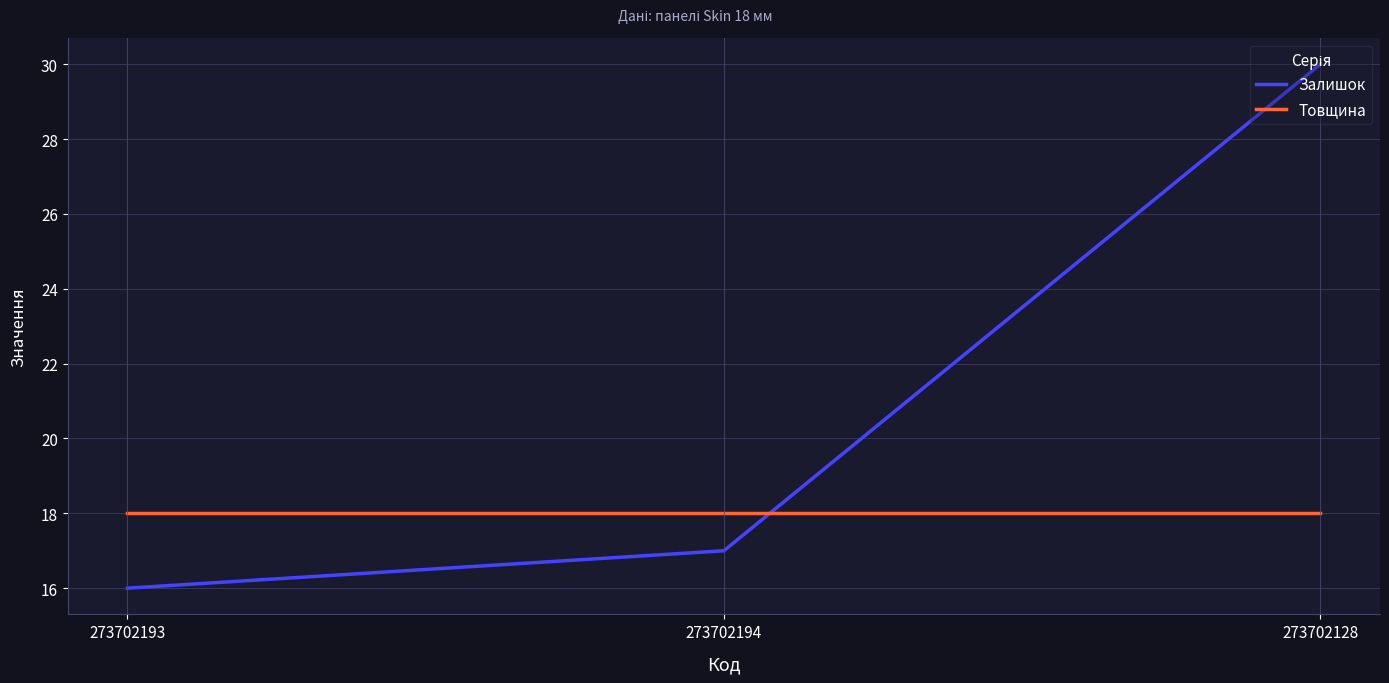

Where is Залишок nearest to the value 23?

273702194